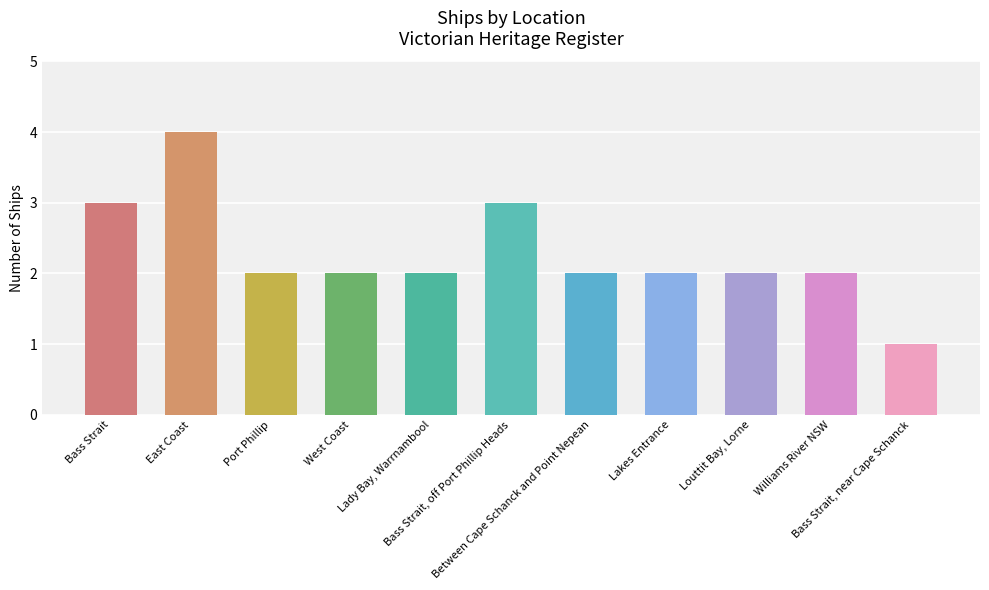

What is the sum of all values?

25